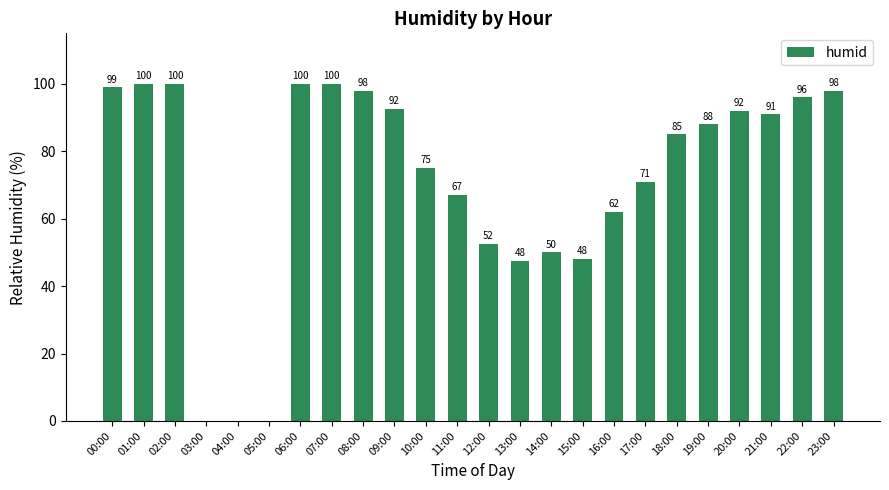

What is the sum of all values?

1712.5